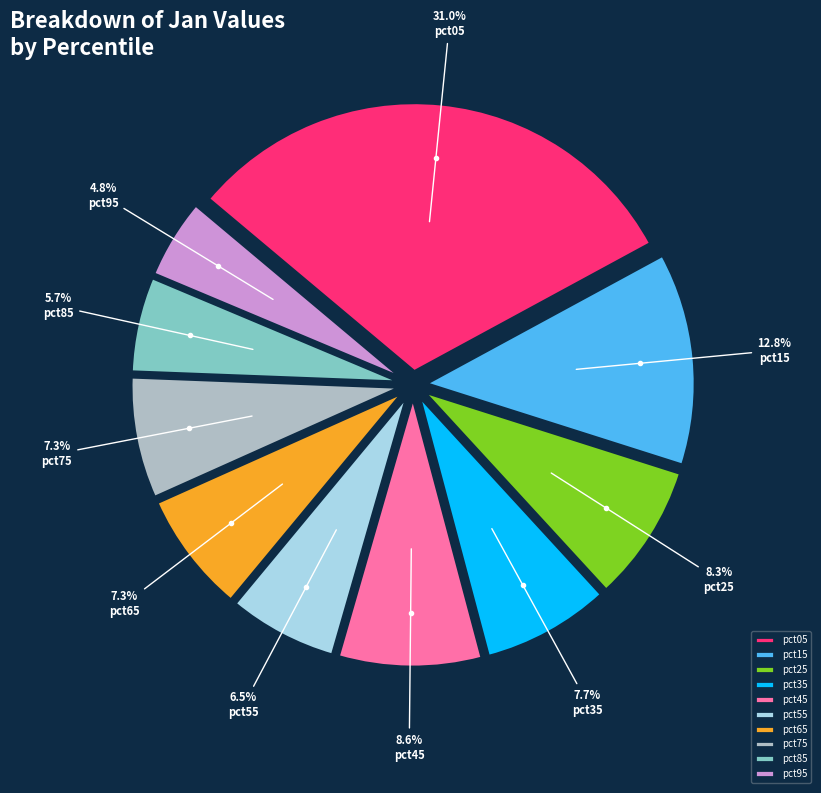

What percentage is NOT represented by pct45?

91.4%